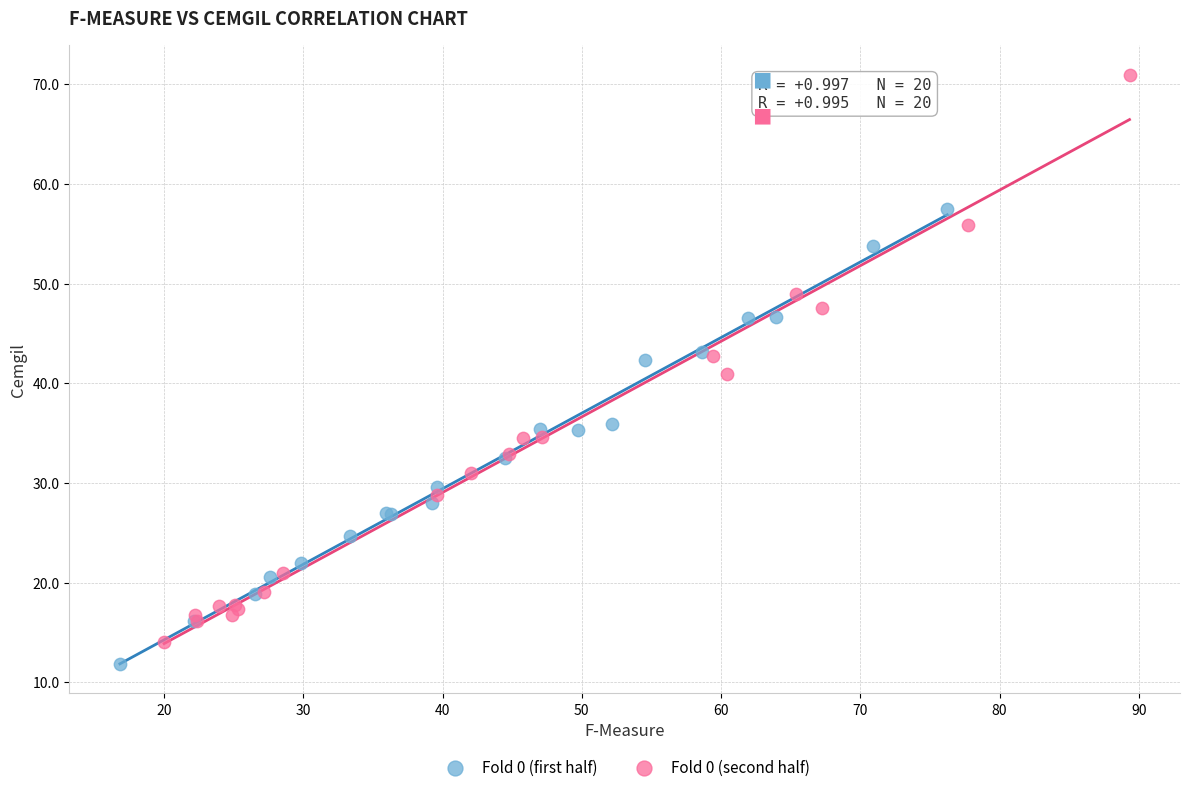

Which series has the widest spread of Y values?

Fold 0 (second half)